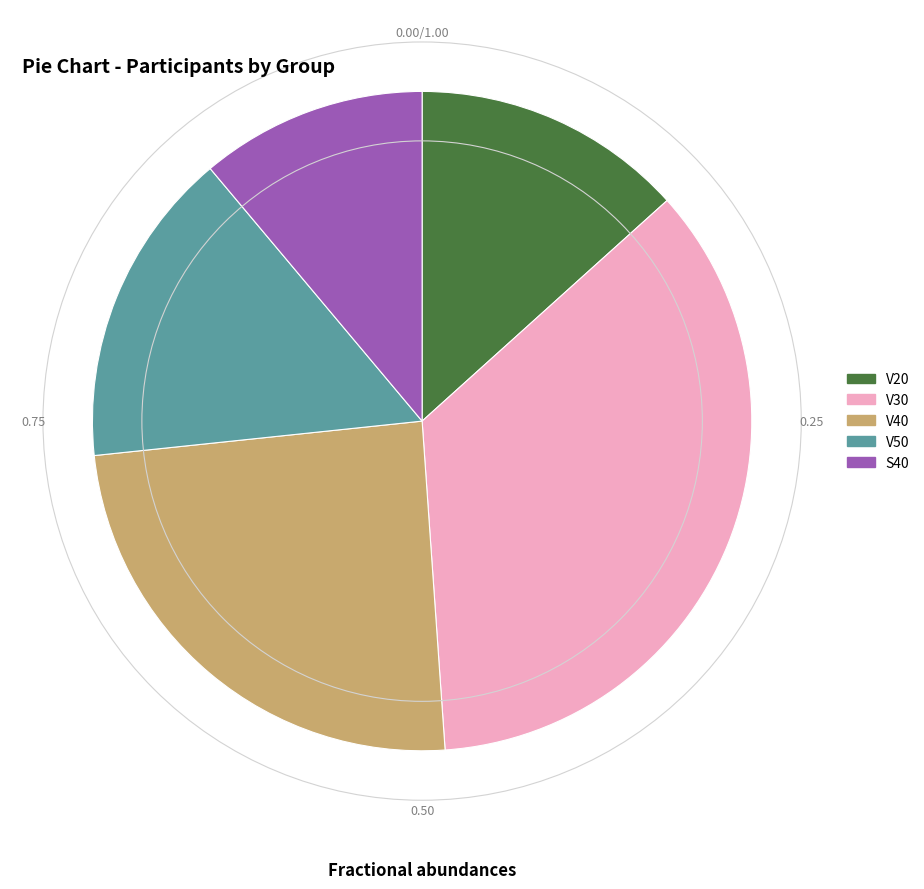

Rank the categories by value from lowest to highest.

S40, V20, V50, V40, V30